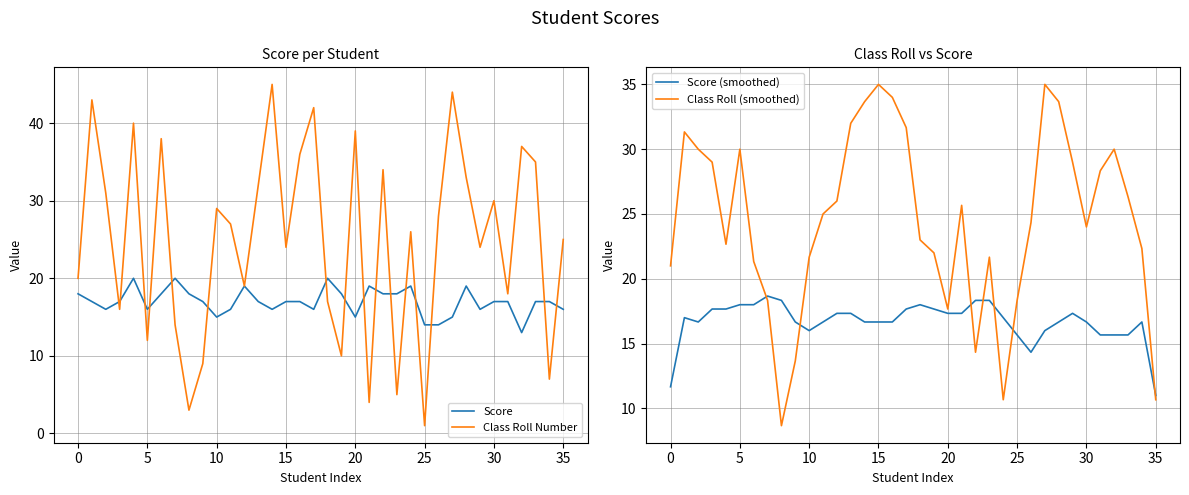

Which series ends up on top after the final intersection of Class Roll (smoothed) and Score?

Score